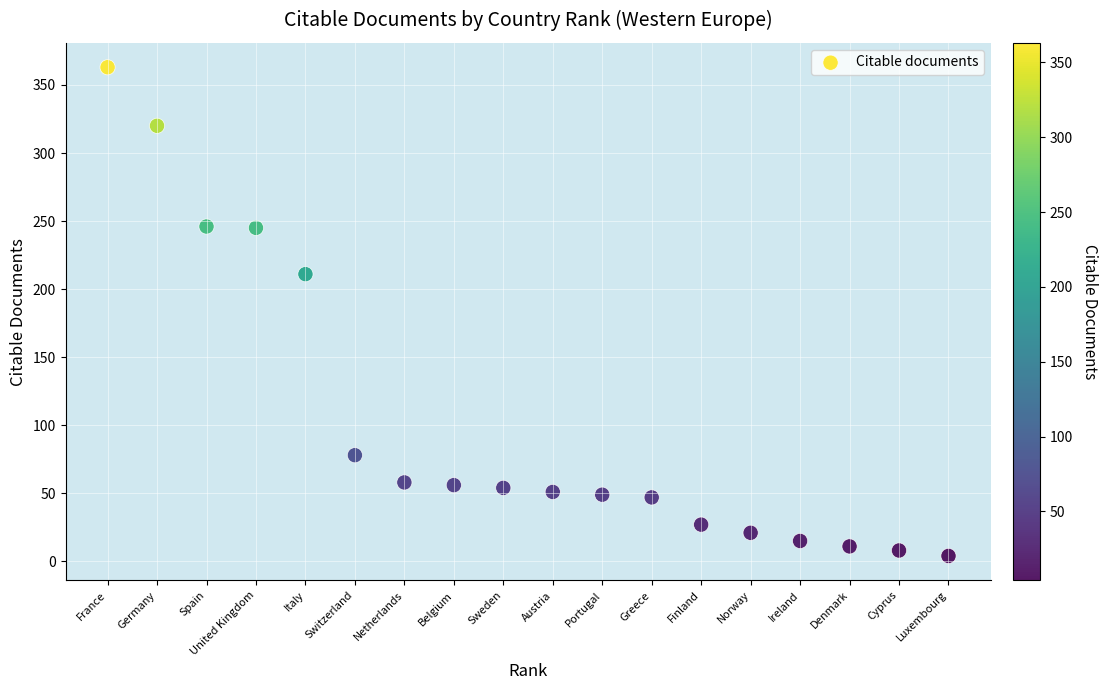

What is the range of Y values (max minus min)?

359